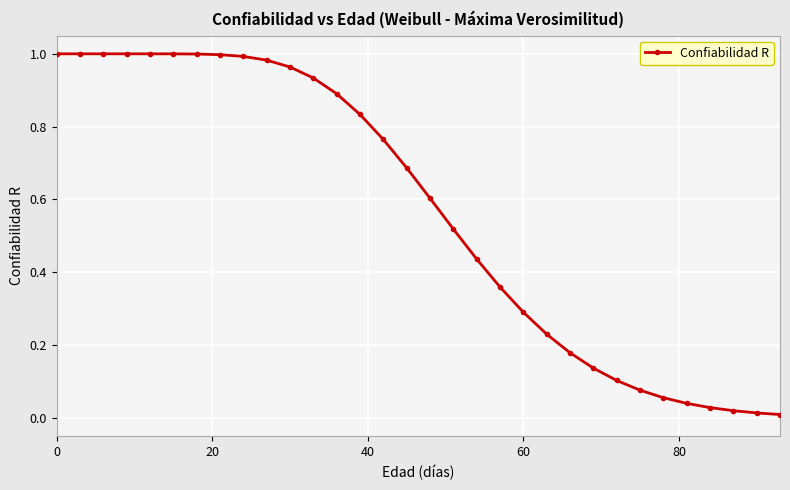

What is the sum of all values?

18.1